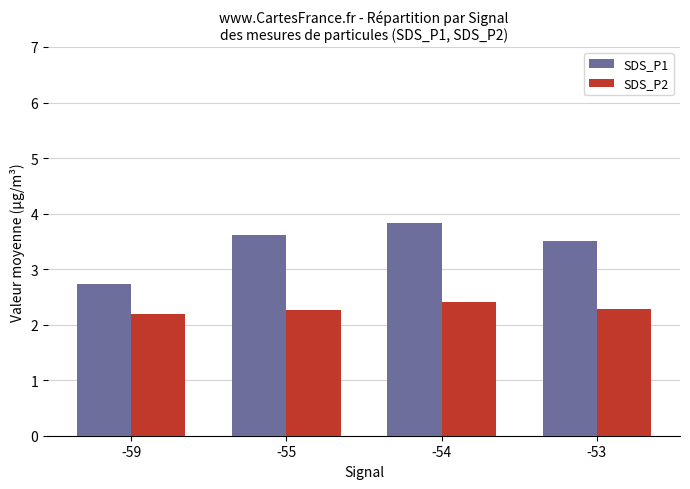

What is the sum of all SDS_P1 values?

13.7